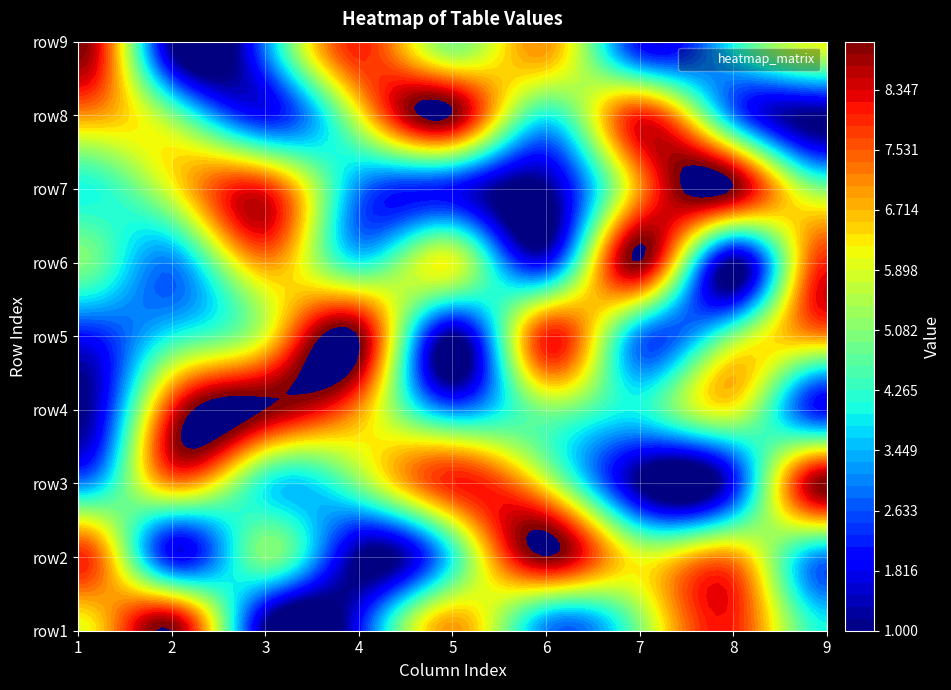

How many row8 values are between 3 and 7?

5